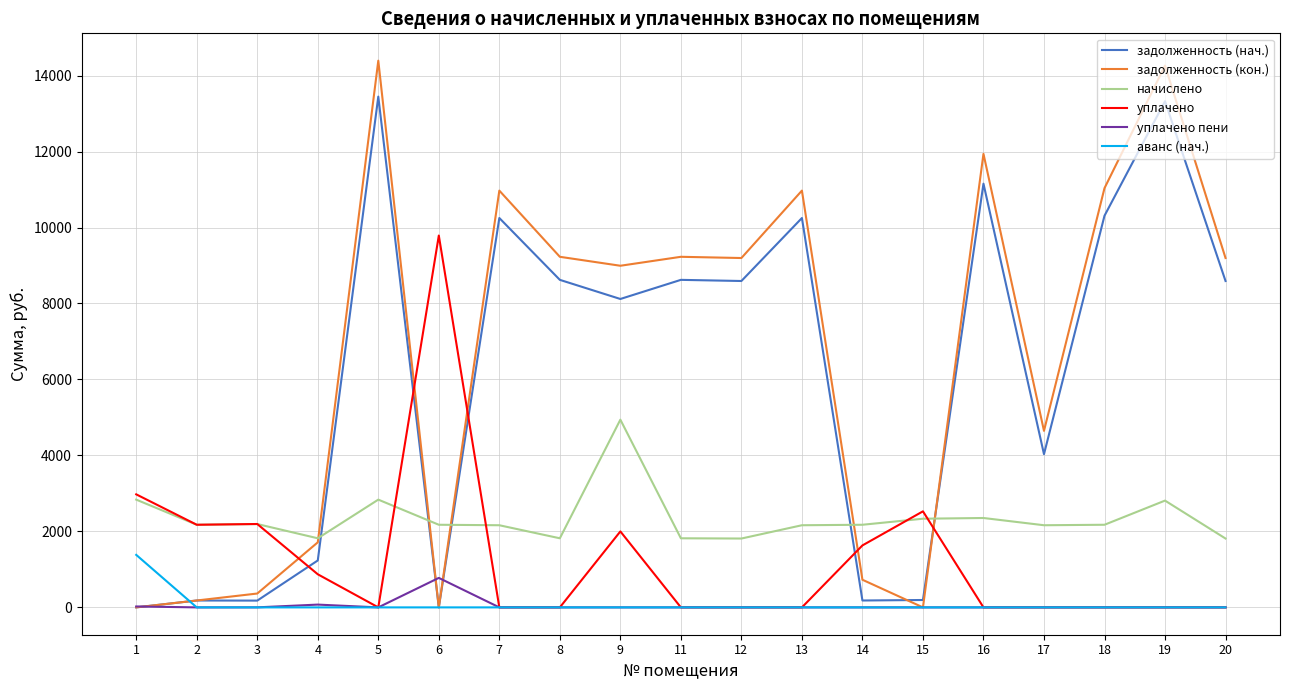

What are all the series names shown in the legend?

задолженность (нач.), задолженность (кон.), начислено, уплачено, уплачено пени, аванс (нач.)